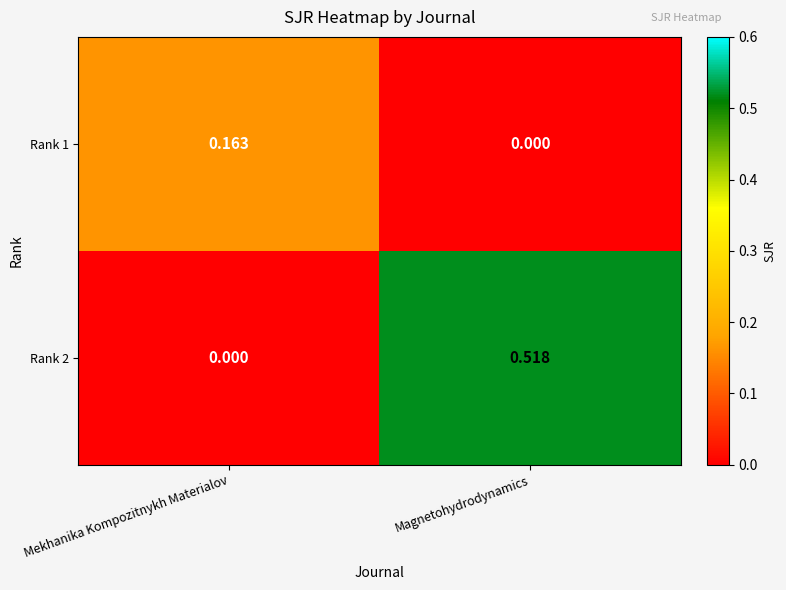

Rank the categories by Rank 1 value from lowest to highest.

Magnetohydrodynamics, Mekhanika Kompozitnykh Materialov